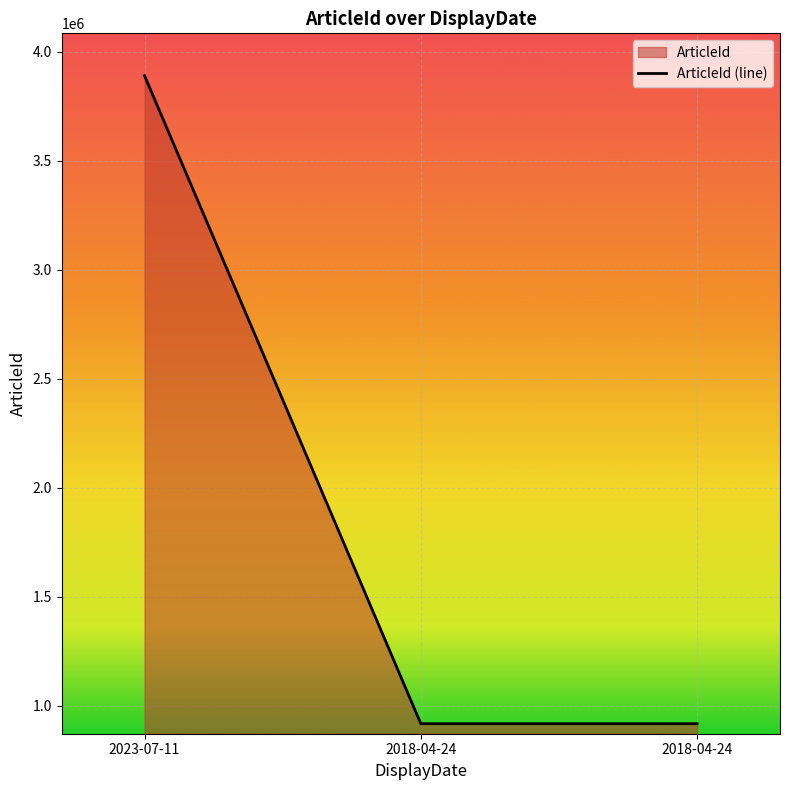

What is the minimum value shown in the chart?

917432